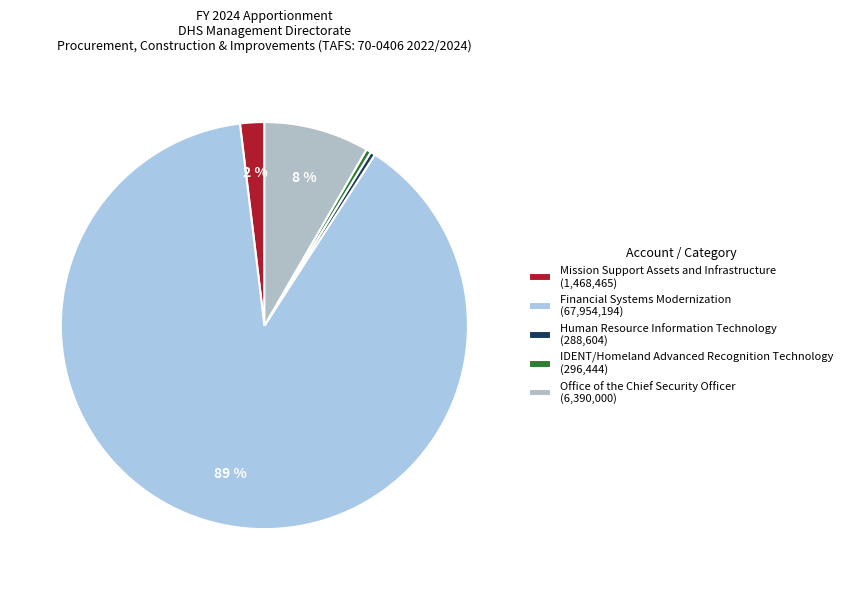

Count the number of slices in the pie.

5